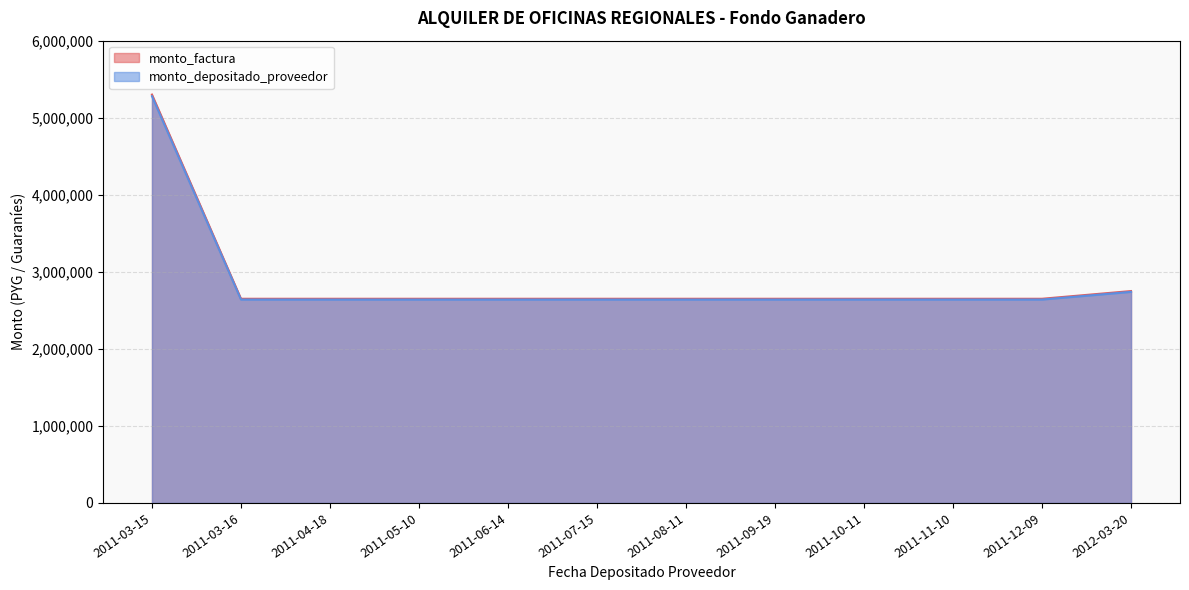

Is it true that monto_factura equals 4934531 at 2012-03-20?

False